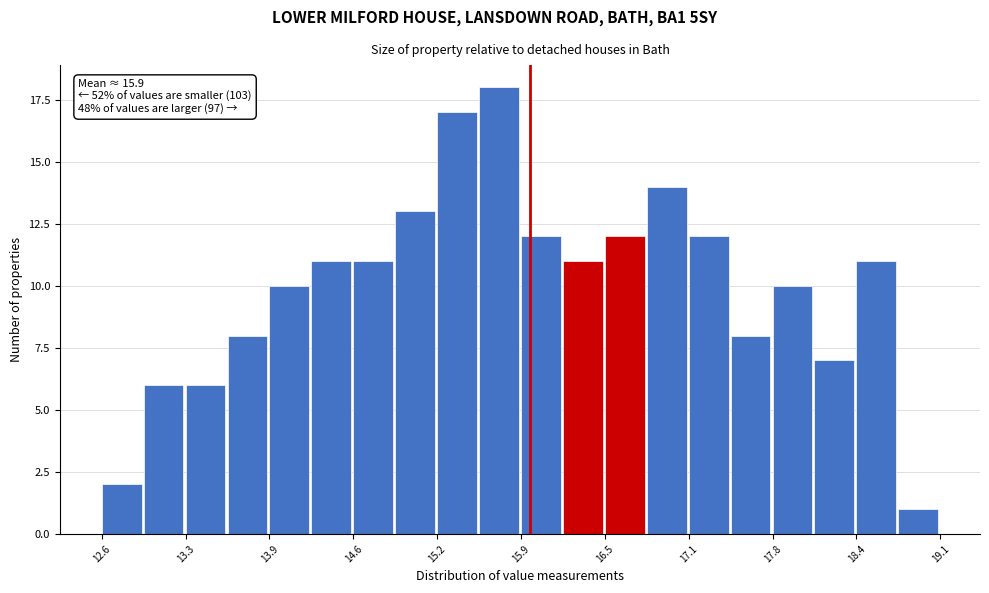

Read against the x-axis, roughly where is the centre of the tallest bar?

15.7